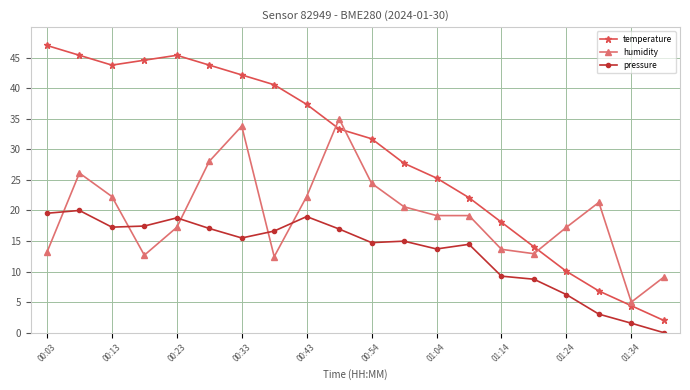

What is the average value of the pressure series?

13.2